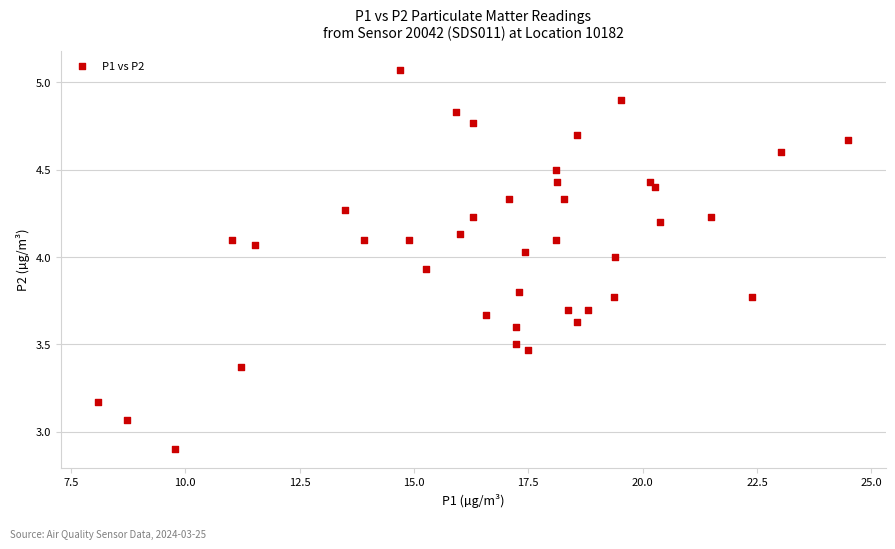

What is the range of Y values (max minus min)?

2.2